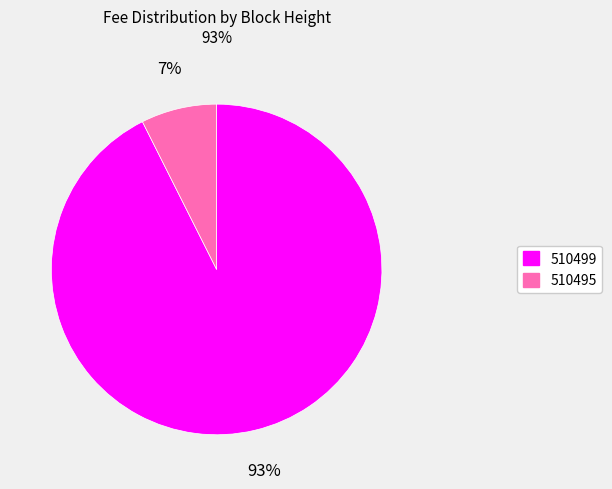

Is there any slice that represents more than half of the pie?

Yes